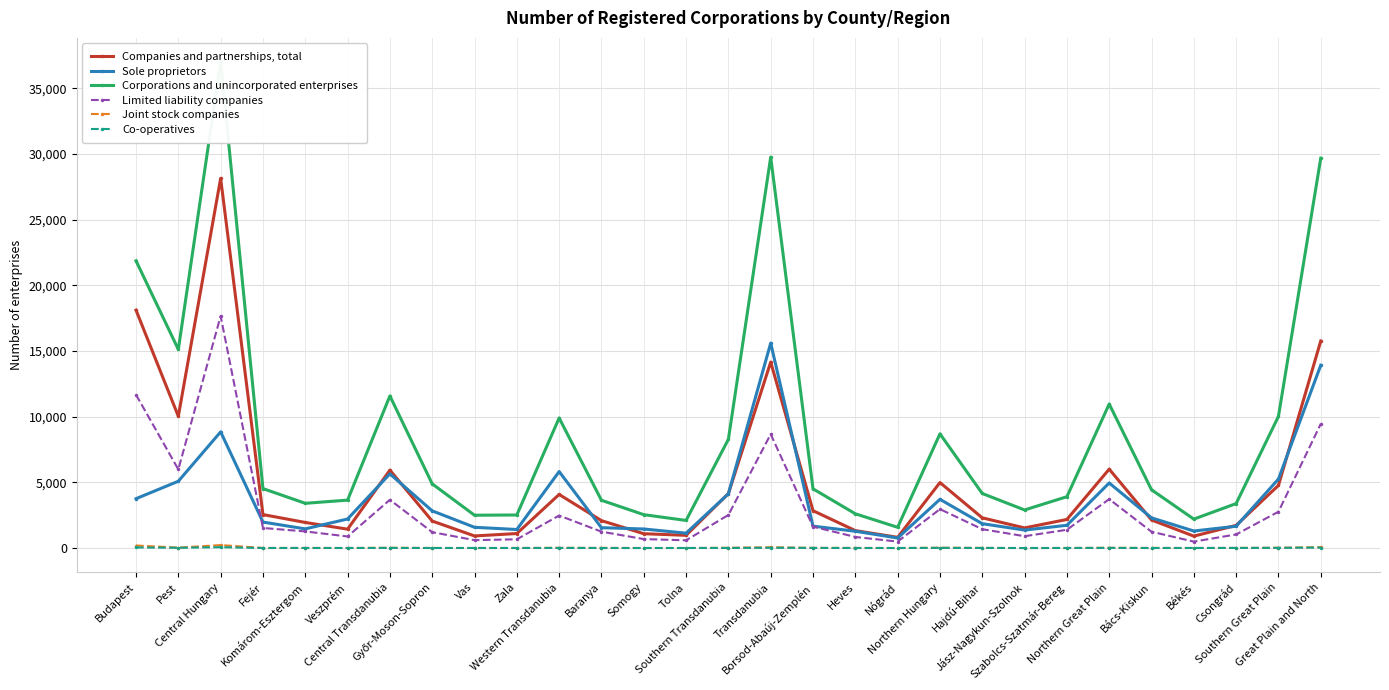

What are all the series names shown in the legend?

Companies and partnerships, total, Sole proprietors, Corporations and unincorporated enterprises, Limited liability companies, Joint stock companies, Co-operatives